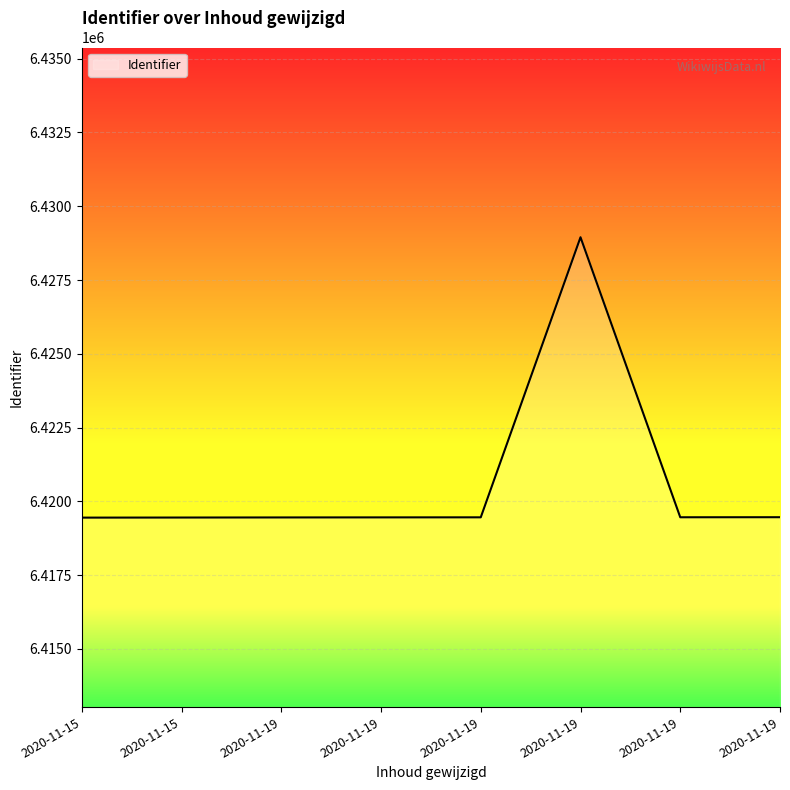

Approximately how many times larger is the value at 2020-11-19 compared to 2020-11-15?

1.0